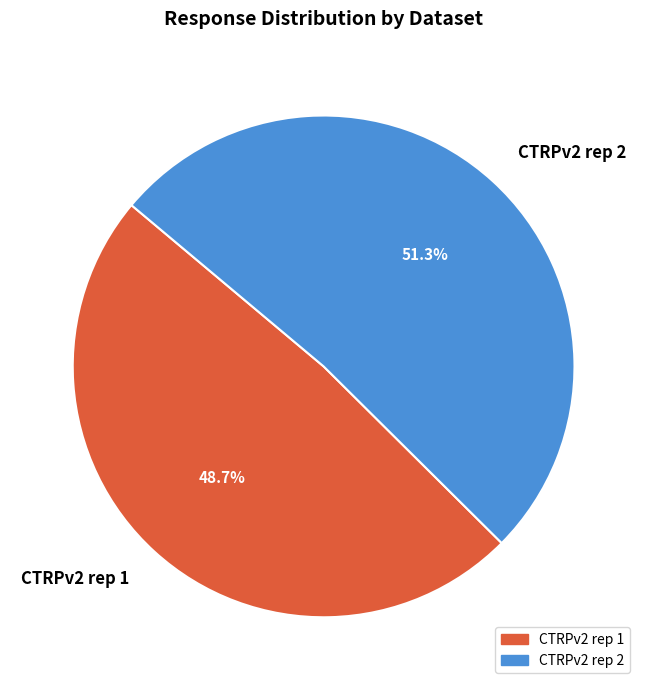

Combined, what portion of the pie is CTRPv2 rep 1 and CTRPv2 rep 2?

100.0%